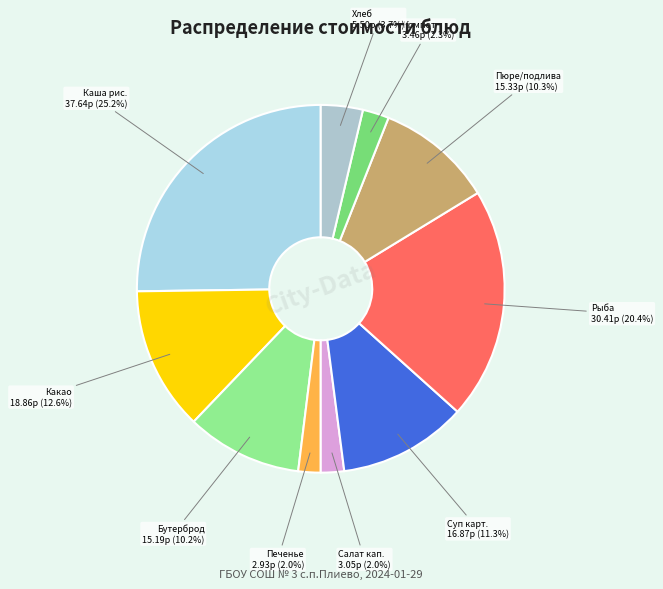

To the nearest percent, what is the difference between the largest and smallest slice percentages?

23%